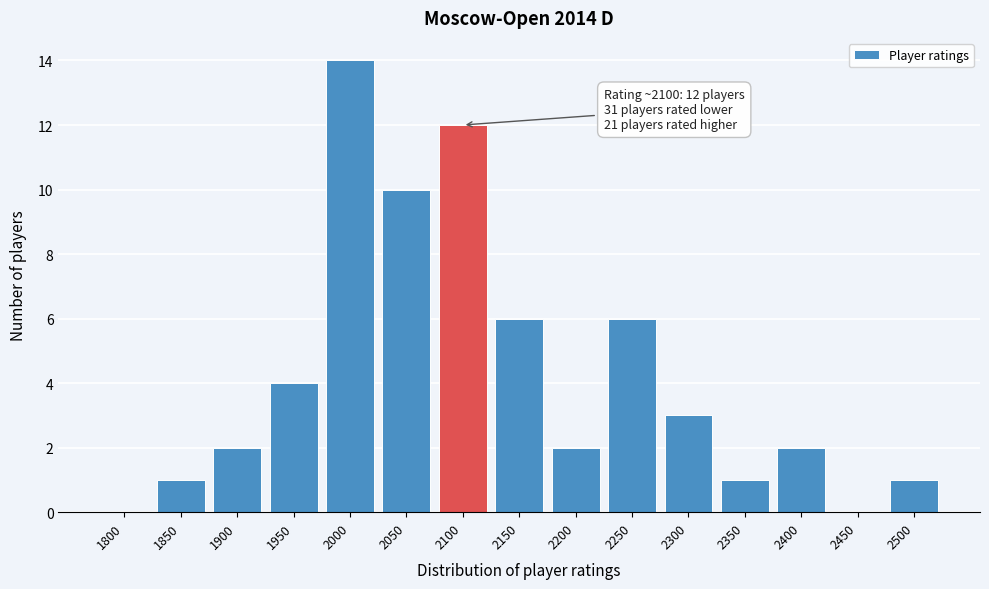

Reading left to right, what are all the values shown in this chart?

1800=0	1850=1	1900=2	1950=4	2000=14	2050=10	2100=12	2150=6	2200=2	2250=6	2300=3	2350=1	2400=2	2450=0	2500=1